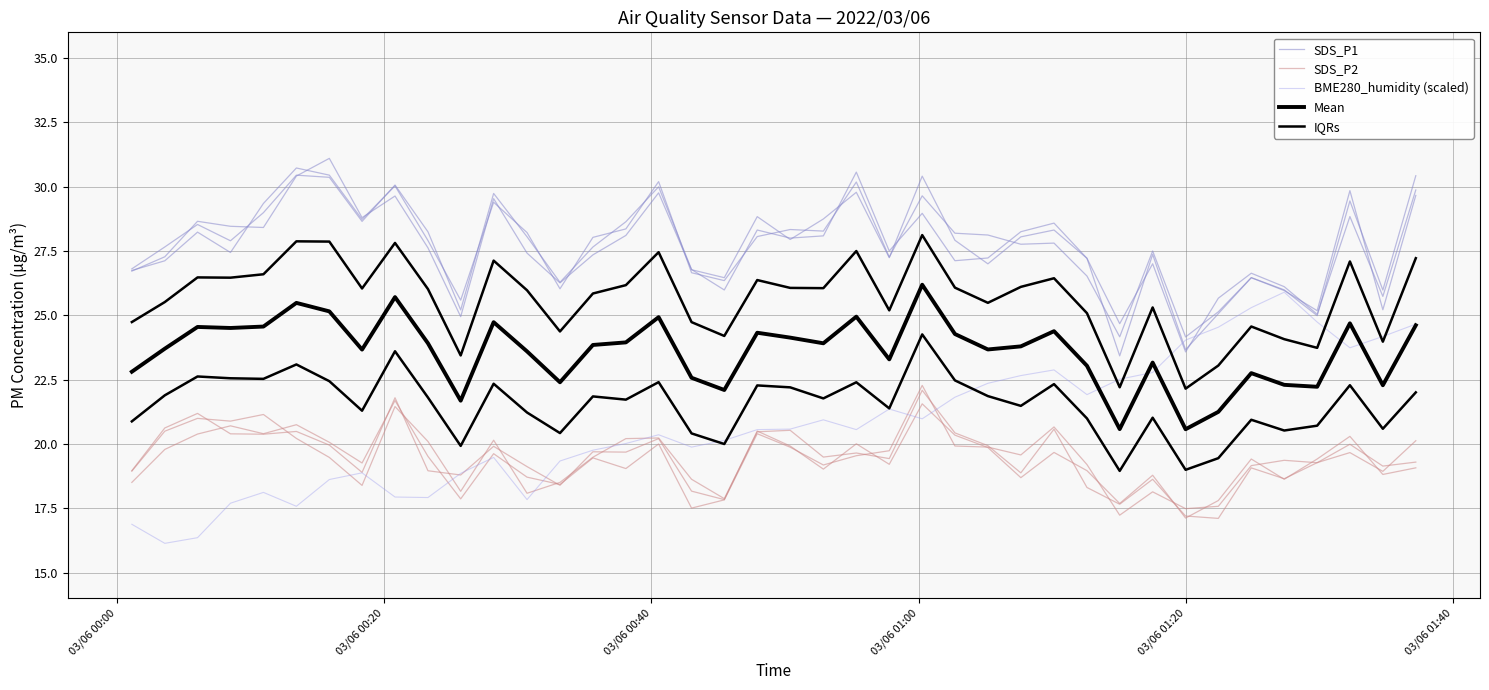

What is the minimum value for IQRs?

22.2